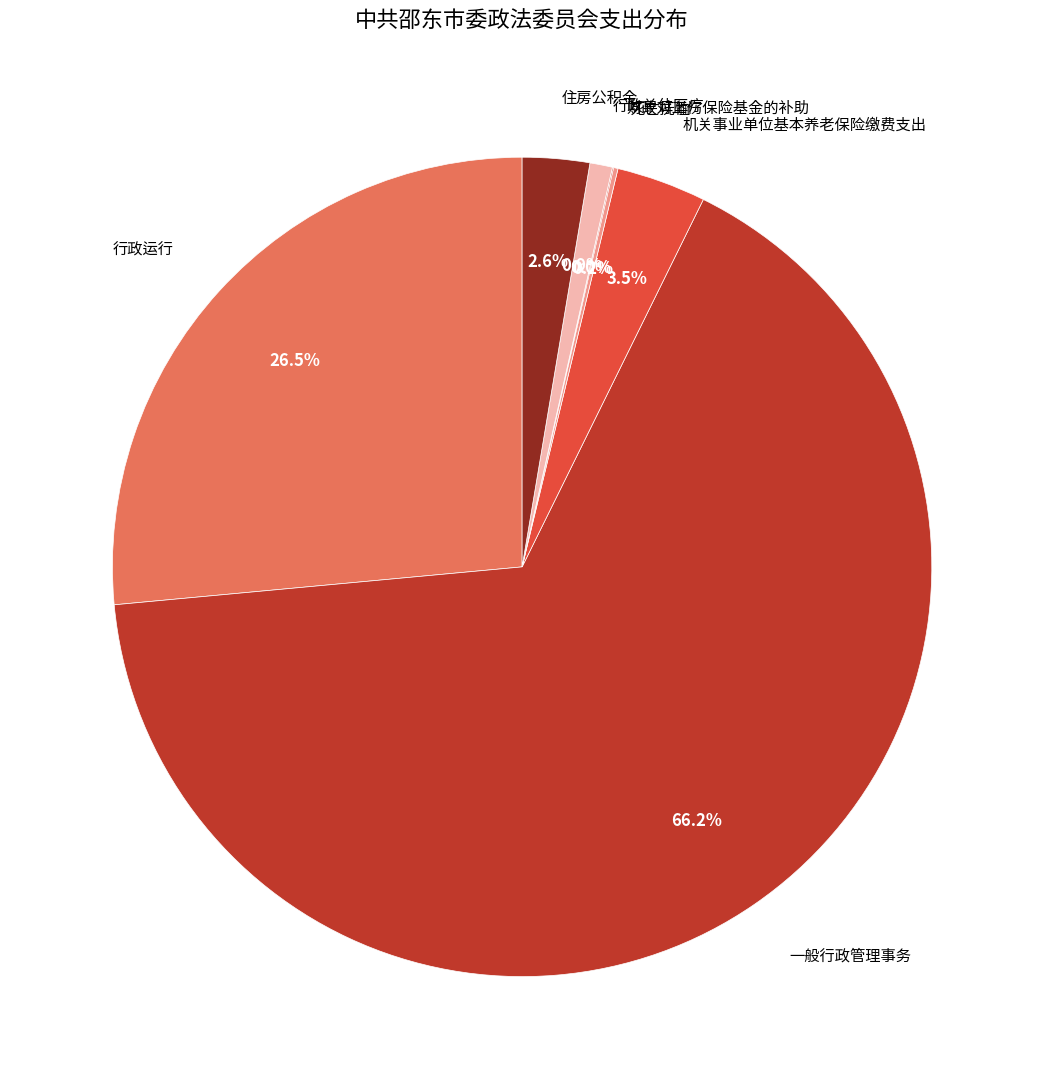

Which category has the biggest portion of the pie?

一般行政管理事务